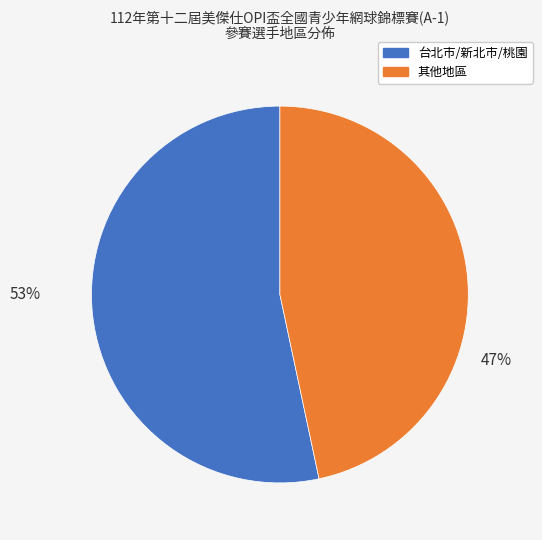

To the nearest percent, what is the average slice percentage?

50%